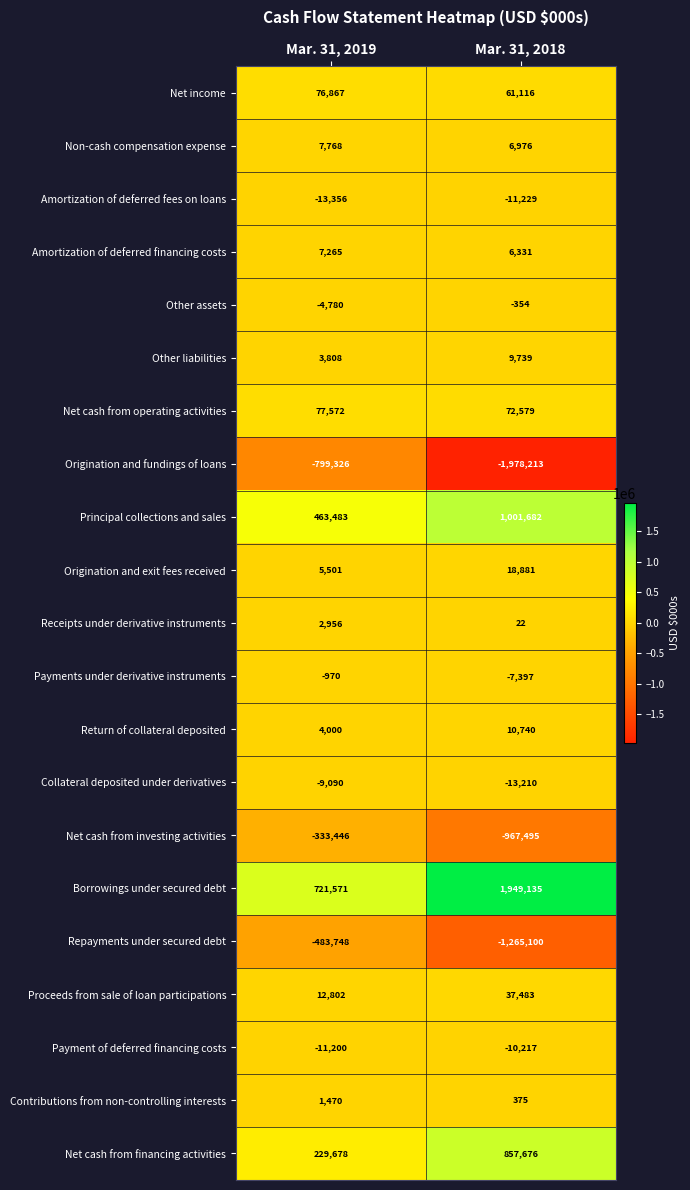

At which category does the chart reach its peak across all series?

Mar. 31, 2018